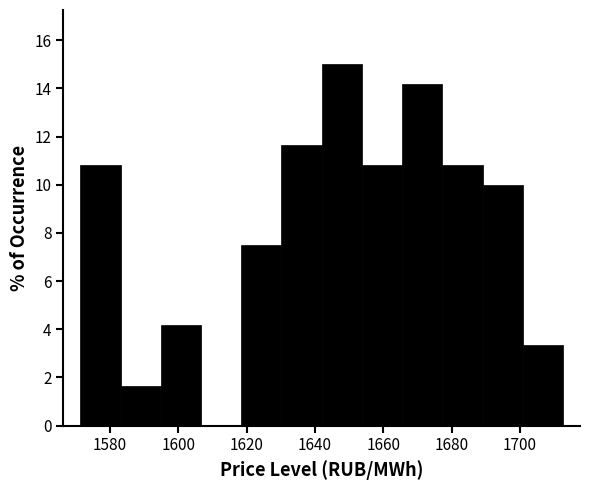

Reading left to right, list every bar in this chart as the range it spans on the x-axis followed by its height. Neither the bar edges nor the heights are printed on the chart, so give them approximately, as read against the axes.

1572 to 1584: 10.8
1584 to 1594: 1.6
1594 to 1606: 4.2
1606 to 1618: 0
1618 to 1630: 7.6
1630 to 1642: 11.6
1642 to 1654: 15.0
1654 to 1666: 10.8
1666 to 1678: 14.2
1678 to 1690: 10.8
1690 to 1700: 10.0
1700 to 1712: 3.4